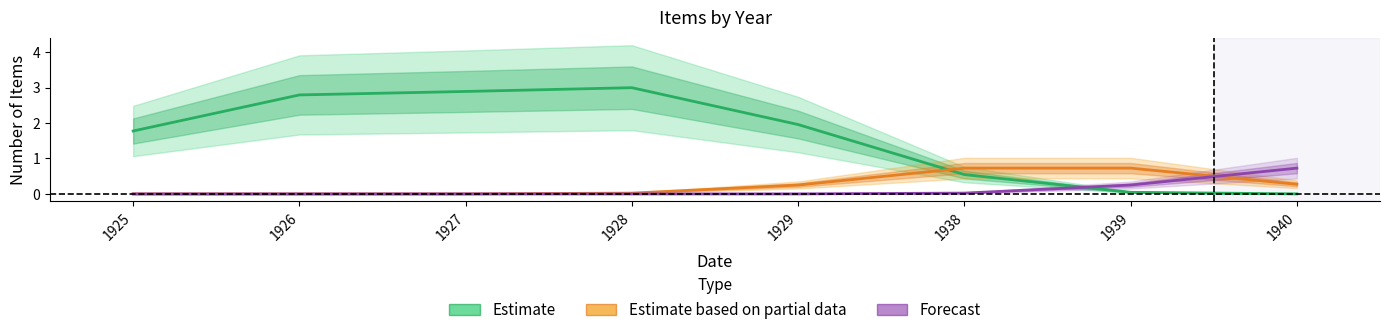

What is the total value across all series at 1928?

3.0